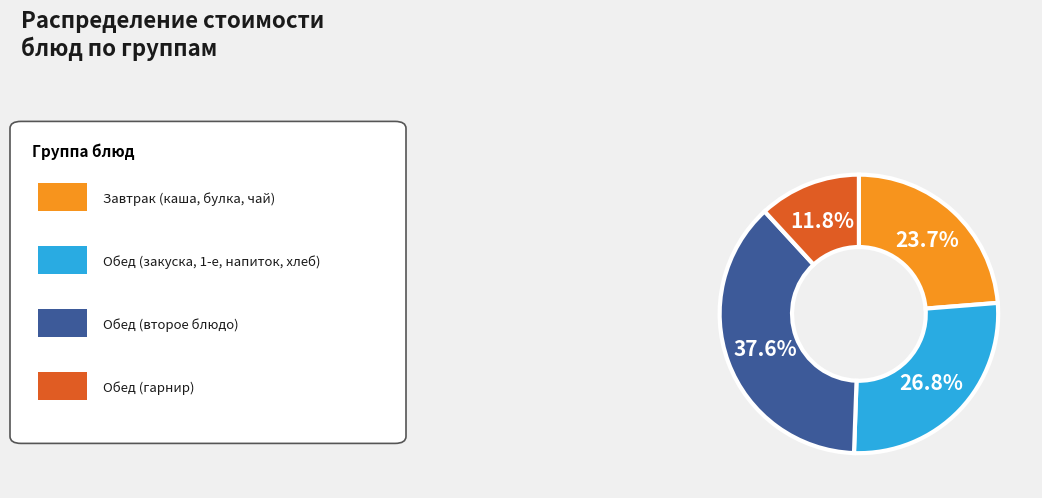

Which has a higher value, Обед (гарнир) or Обед (второе блюдо)?

Обед (второе блюдо)